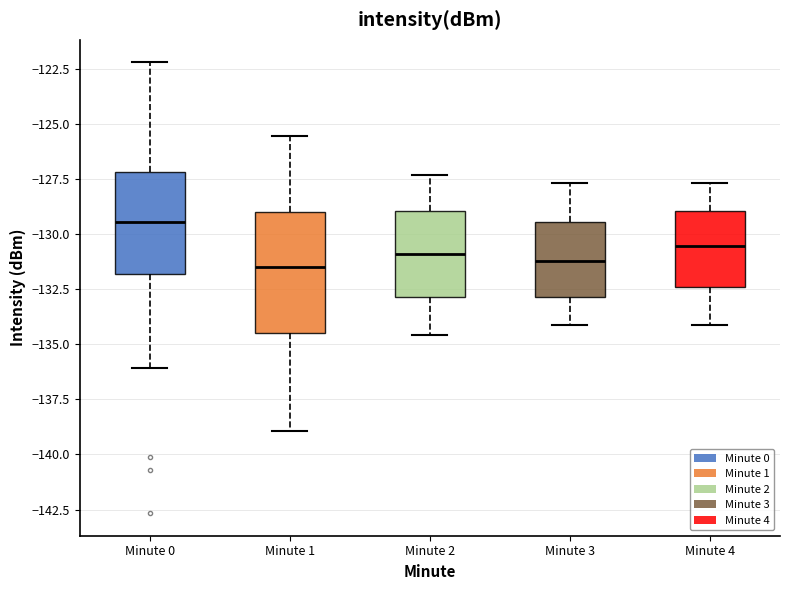

Reading left to right, read every box against the y-axis: the position of its median line, the range the box covers, and the ends of its whiskers. The values are not printed on the chart, so give them approximately, as read against the axis.

Minute 0: median -129.5, box -132.0 to -127.0, whiskers -136.0 to -122.0
Minute 1: median -131.5, box -134.5 to -129.0, whiskers -139.0 to -125.5
Minute 2: median -131.0, box -133.0 to -129.0, whiskers -134.5 to -127.5
Minute 3: median -131.0, box -133.0 to -129.5, whiskers -134.0 to -127.5
Minute 4: median -130.5, box -132.5 to -129.0, whiskers -134.0 to -127.5